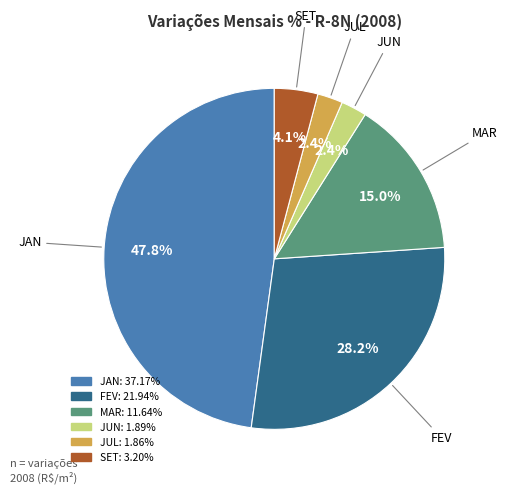

Is there any slice that represents more than half of the pie?

No